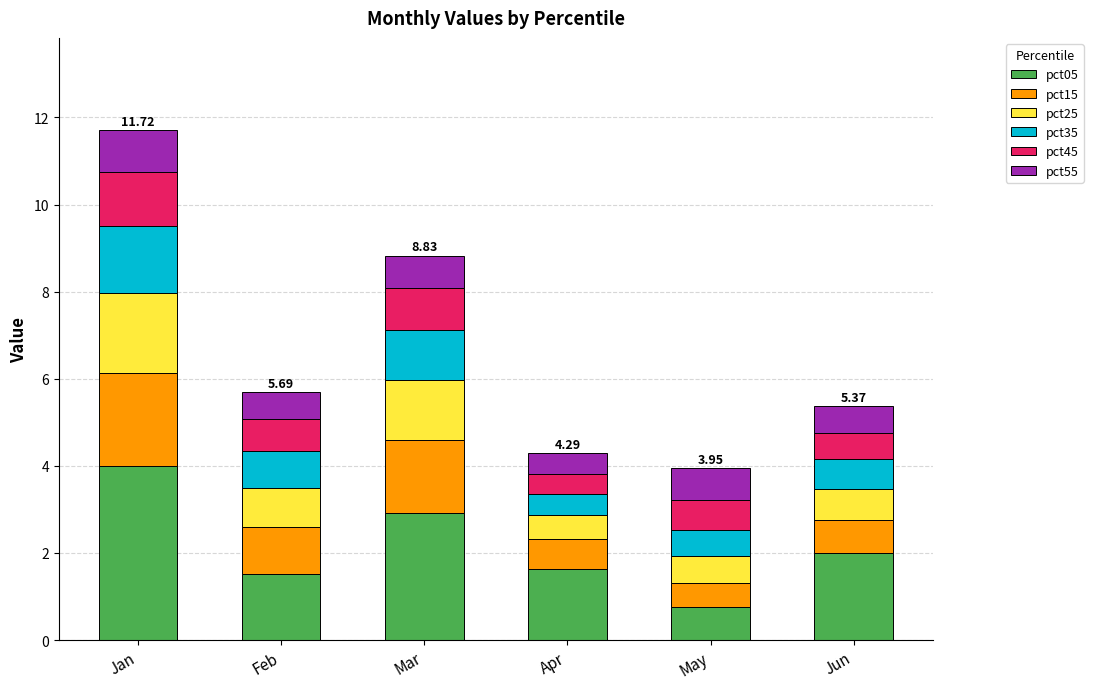

At which category is the sum across all series the highest?

Jan